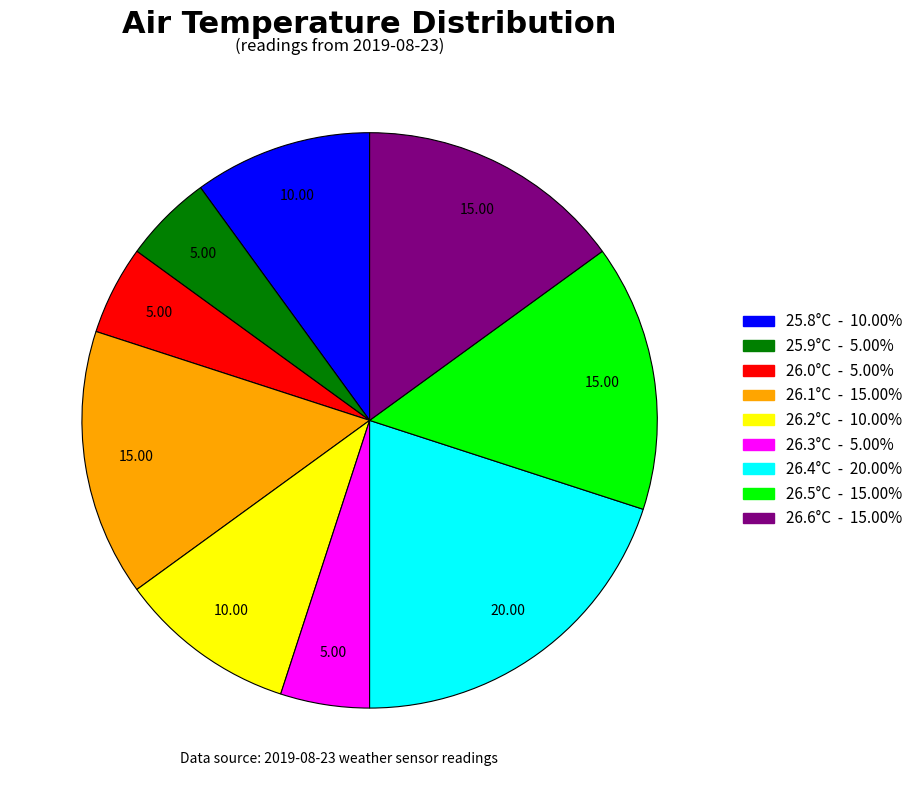

How many segments does this pie chart have?

9